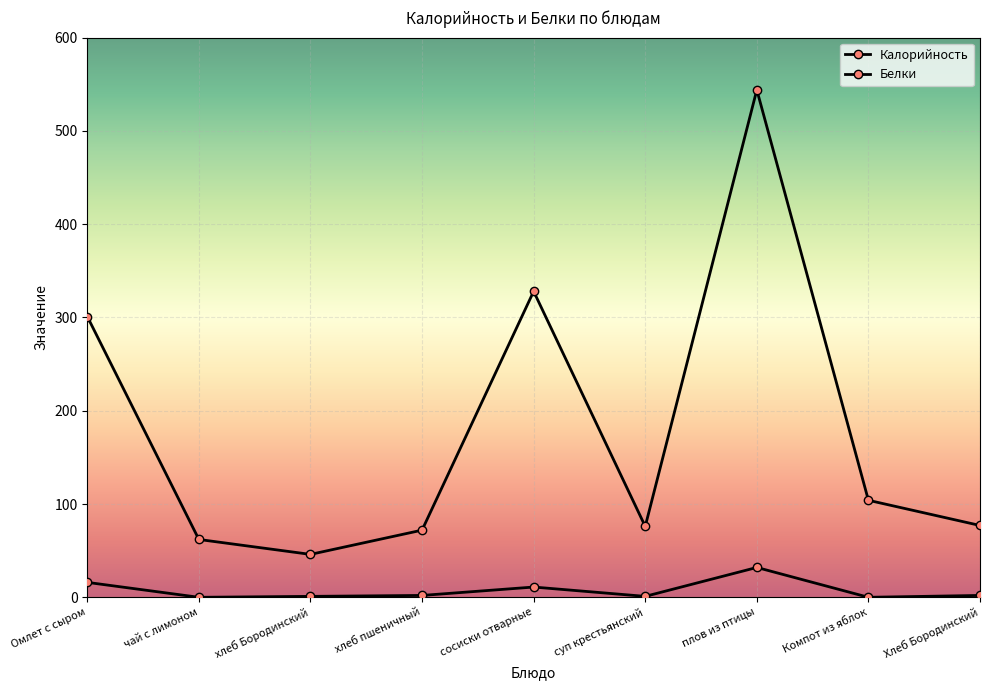

The value of Белки at чай с лимоном is 20. True or false?

False